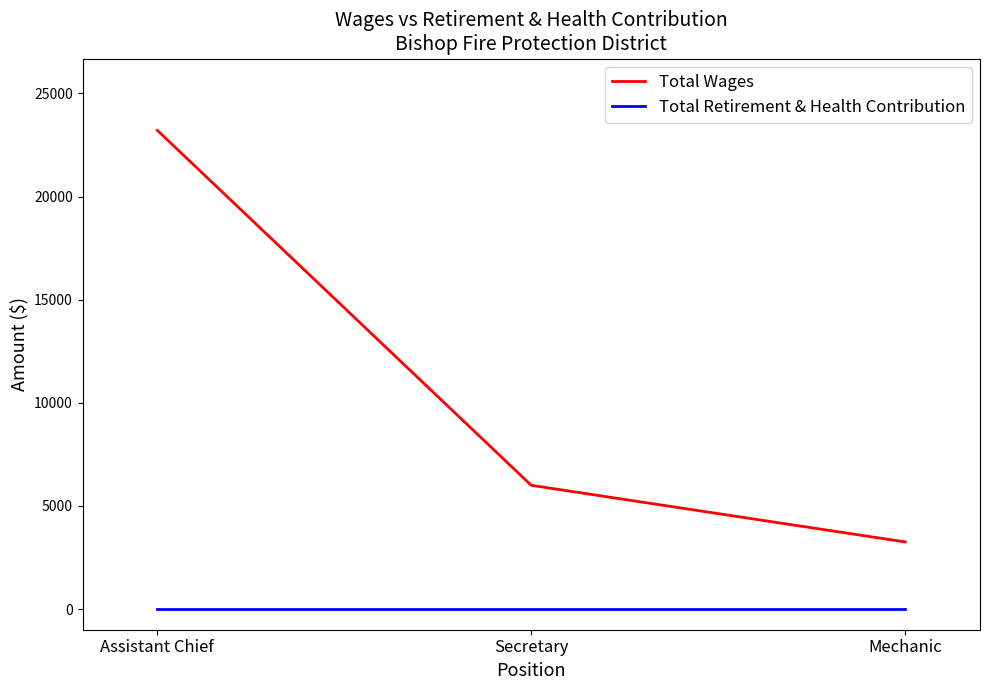

Which series changed the most between Assistant Chief and Secretary?

Total Wages